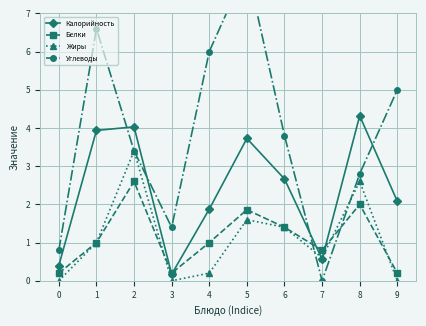

What is the difference between the Углеводы values at 4 and 2?

2.6